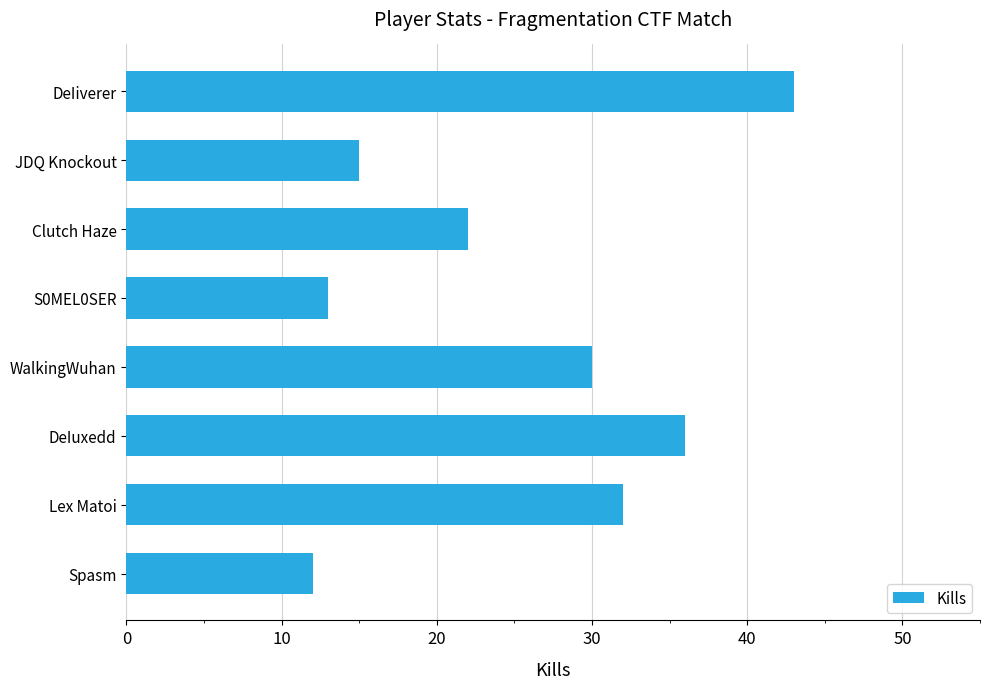

Reading top to bottom, extract all data points from this chart.

DeIiverer=43	JDQ Knockout=15	Clutch Haze=22	S0MEL0SER=13	WalkingWuhan=30	DeIuxedd=36	Lex Matoi=32	Spasm=12